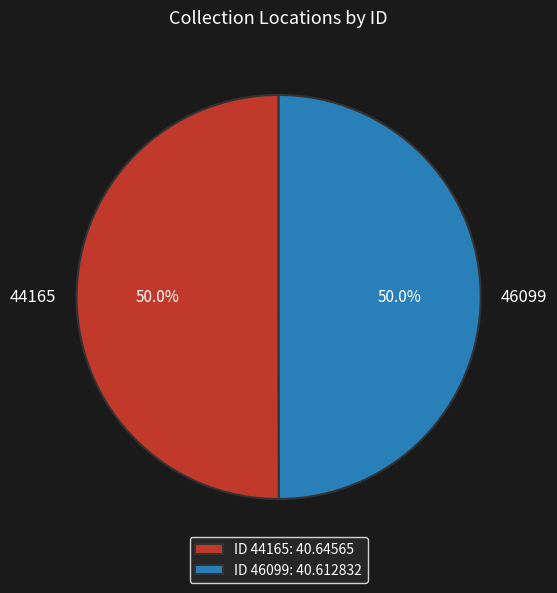

Approximately how many times larger is the value at 46099 compared to 44165?

1.0